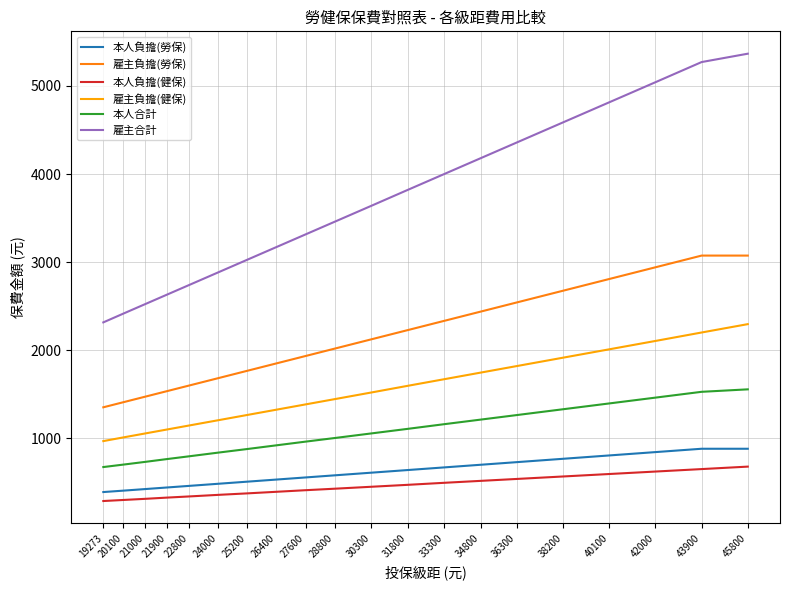

What is the sum of the 雇主合計 values at 30300 and 21000?

6160